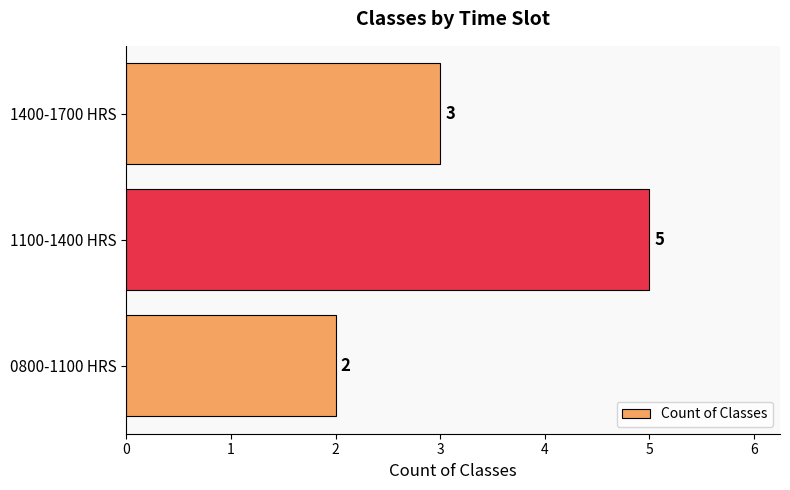

What is the change in value from 0800-1100 HRS to 1100-1400 HRS?

+3